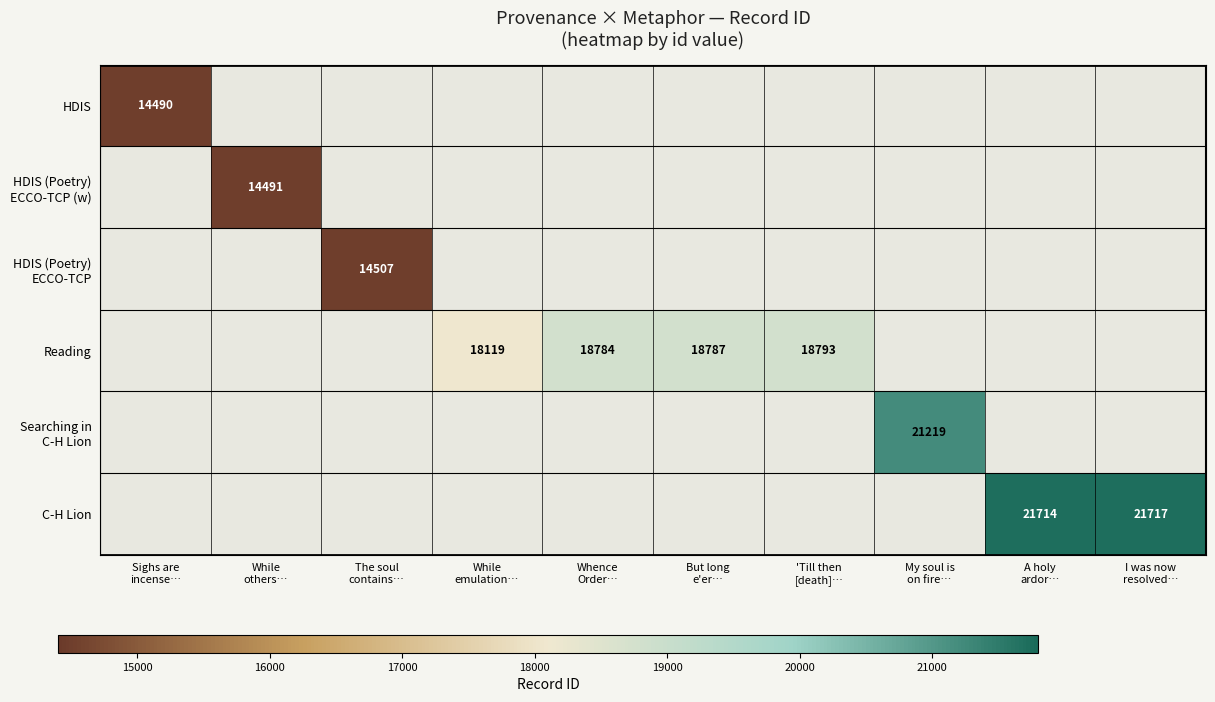

Which category has the highest value across all series?

I was now
resolved…